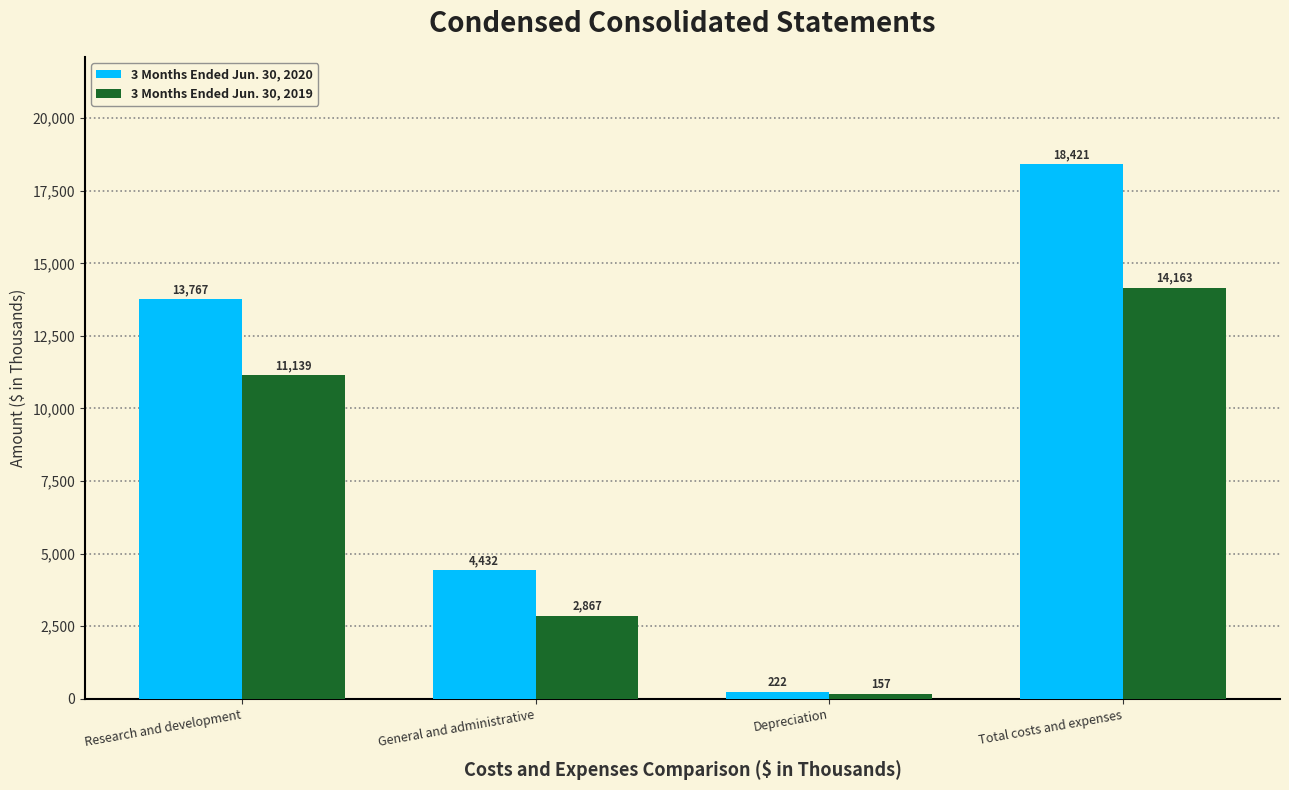

What is the maximum value shown in the chart?

18421